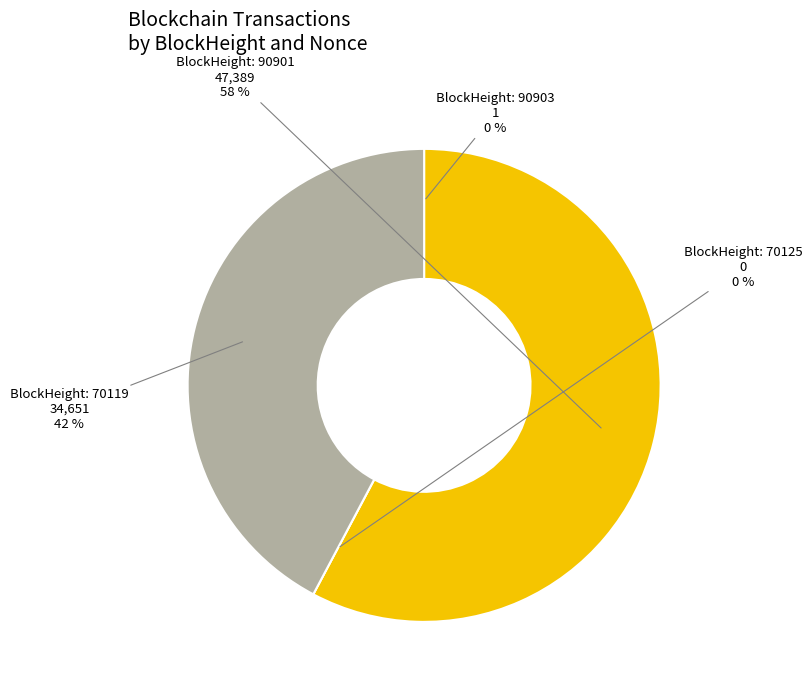

Which slice is the largest?

90901